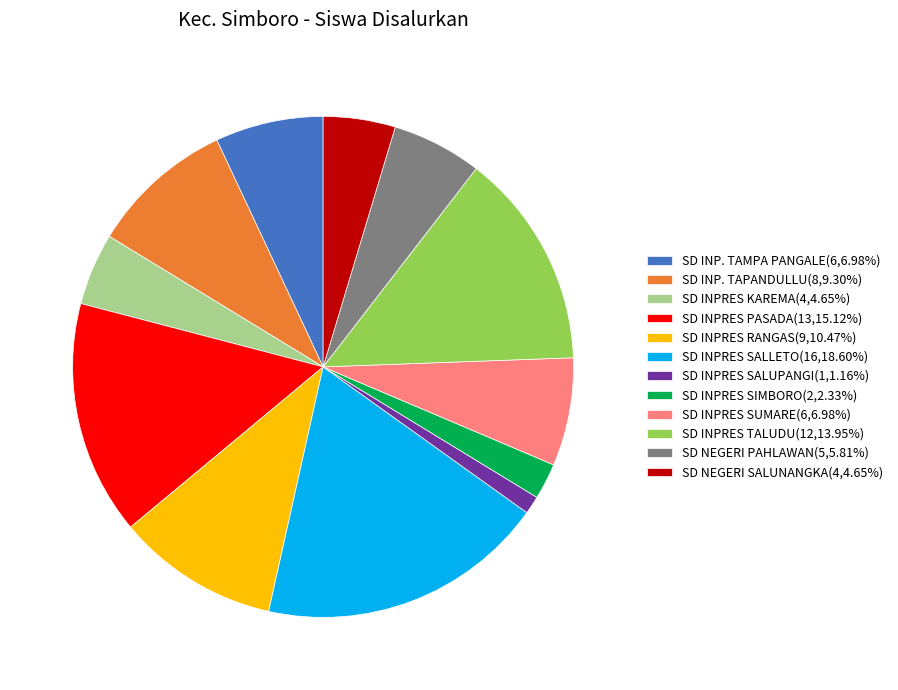

How many slices are in this pie chart?

12